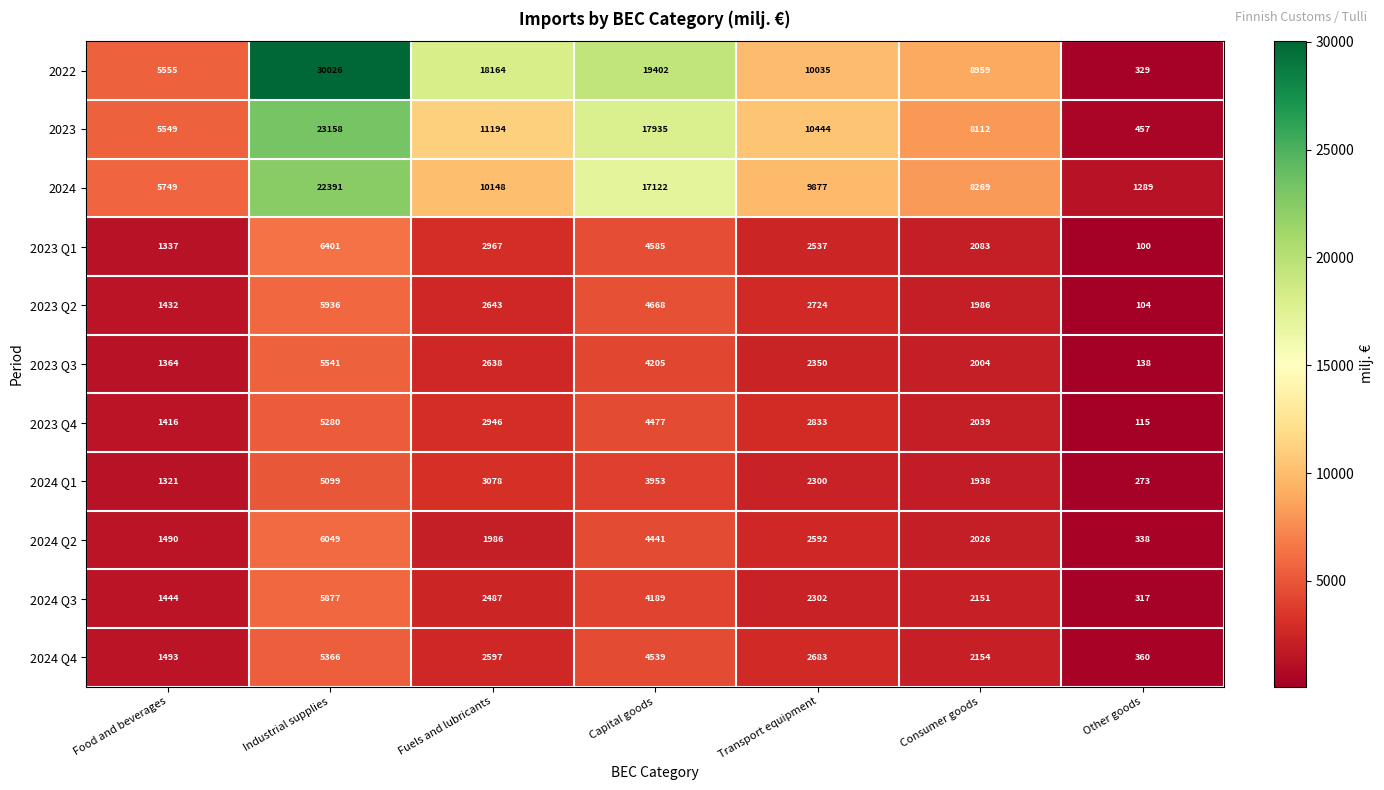

Which series has the widest spread of values?

2022